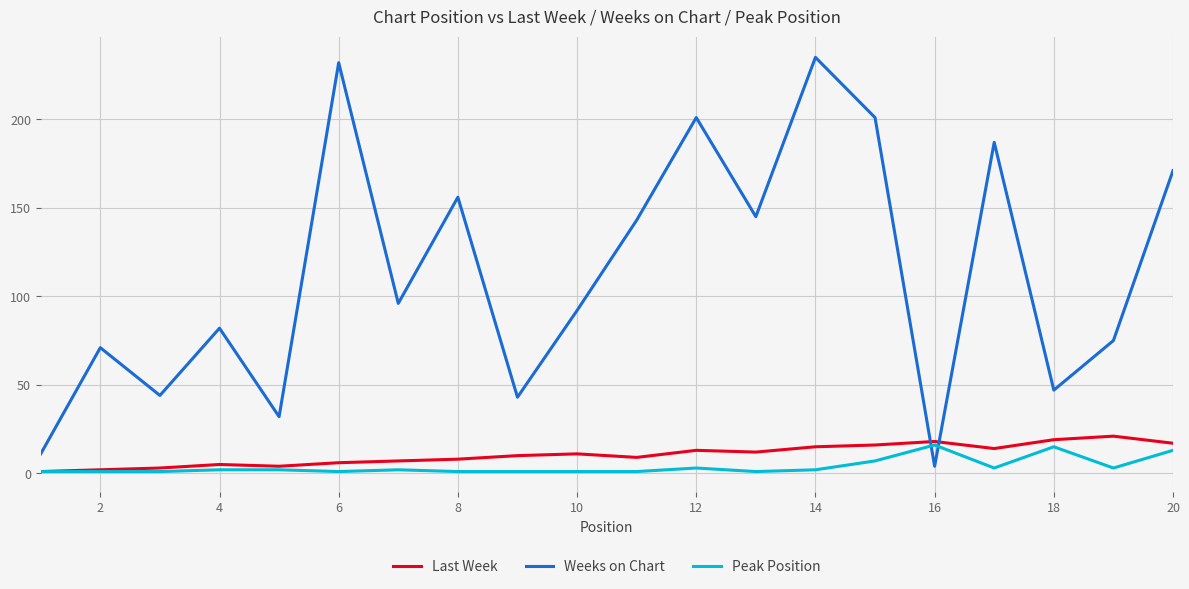

Which series ends up on top after the final intersection of Last Week and Weeks on Chart?

Weeks on Chart